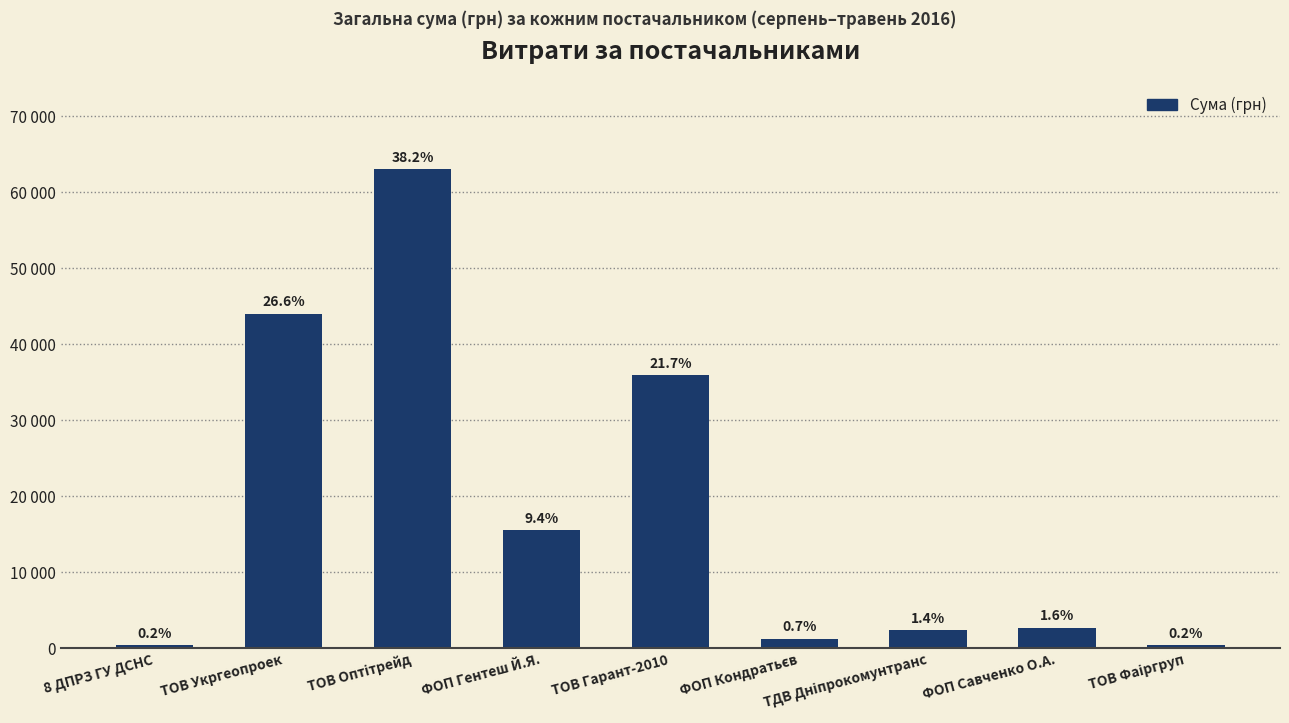

What is the label of the 9th bar from the right?

8 ДПРЗ ГУ ДСНС